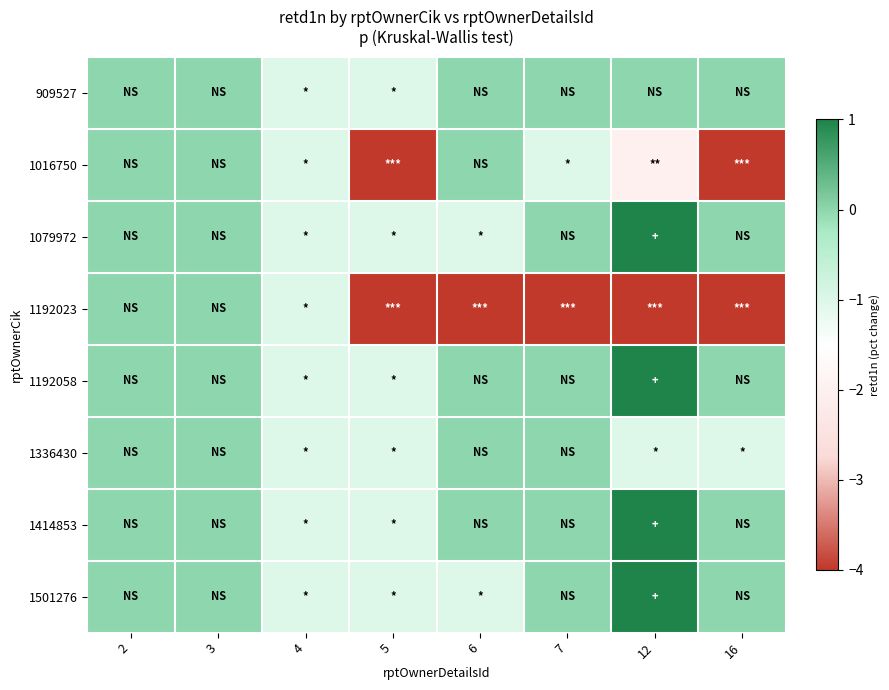

Reading right to left, what are all the values shown in this chart?

909527: 16=0	12=0	7=0	6=0	5=-1	4=-1	3=0	2=0
1016750: 16=-4	12=-2	7=-1	6=0	5=-4	4=-1	3=0	2=0
1079972: 16=0	12=1	7=0	6=-1	5=-1	4=-1	3=0	2=0
1192023: 16=-4	12=-4	7=-4	6=-4	5=-4	4=-1	3=0	2=0
1192058: 16=0	12=1	7=0	6=0	5=-1	4=-1	3=0	2=0
1336430: 16=-1	12=-1	7=0	6=0	5=-1	4=-1	3=0	2=0
1414853: 16=0	12=1	7=0	6=0	5=-1	4=-1	3=0	2=0
1501276: 16=0	12=1	7=0	6=-1	5=-1	4=-1	3=0	2=0